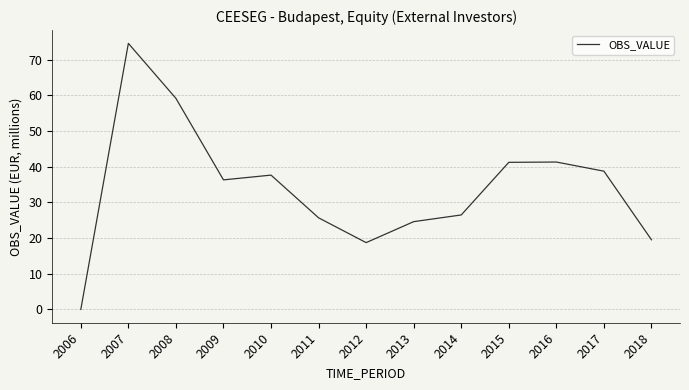

At which category does the chart reach its minimum across all series?

2006